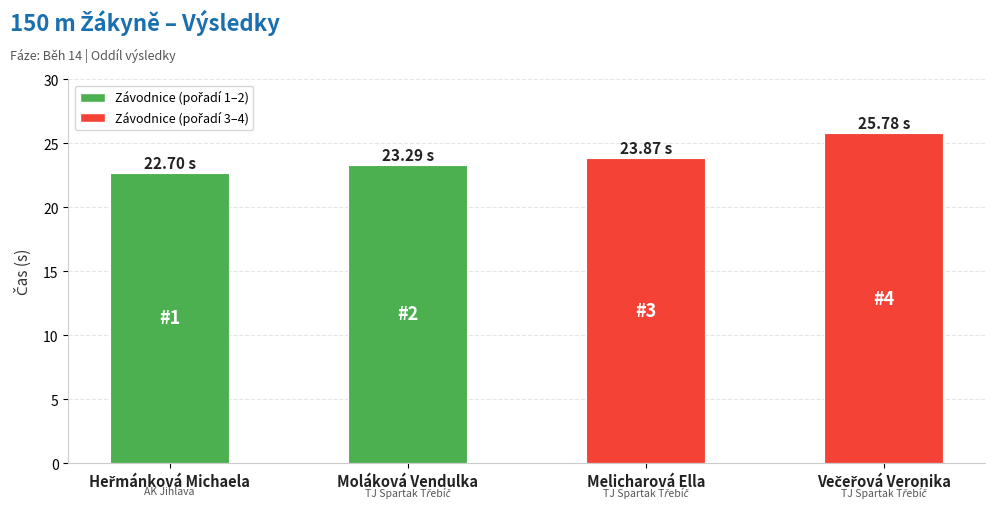

Reading left to right, list all the values displayed in this chart.

22.7	23.3	23.9	25.8